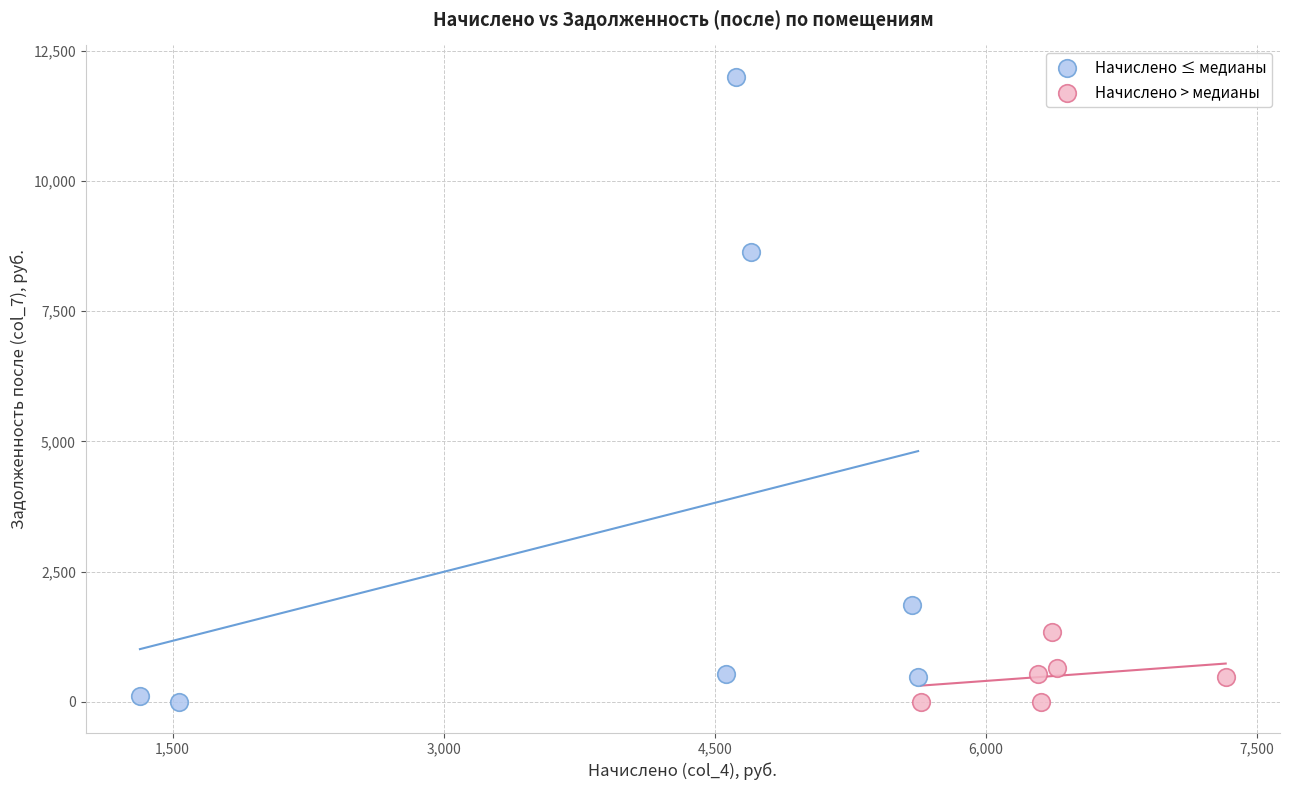

Which series has the widest spread of Y values?

Начислено ≤ медианы